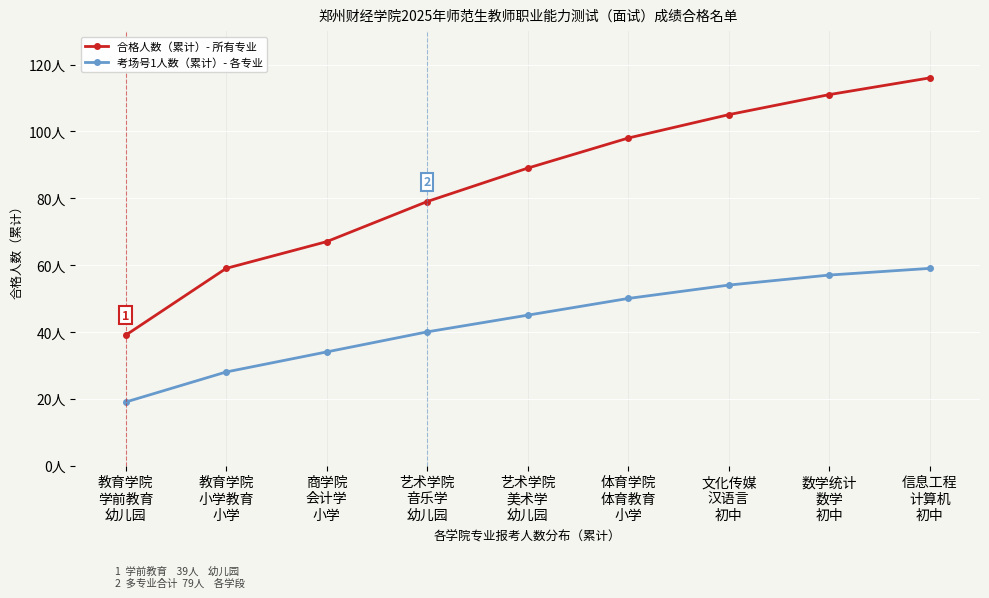

What are all the series names shown in the legend?

合格人数（累计）- 所有专业, 考场号1人数（累计）- 各专业